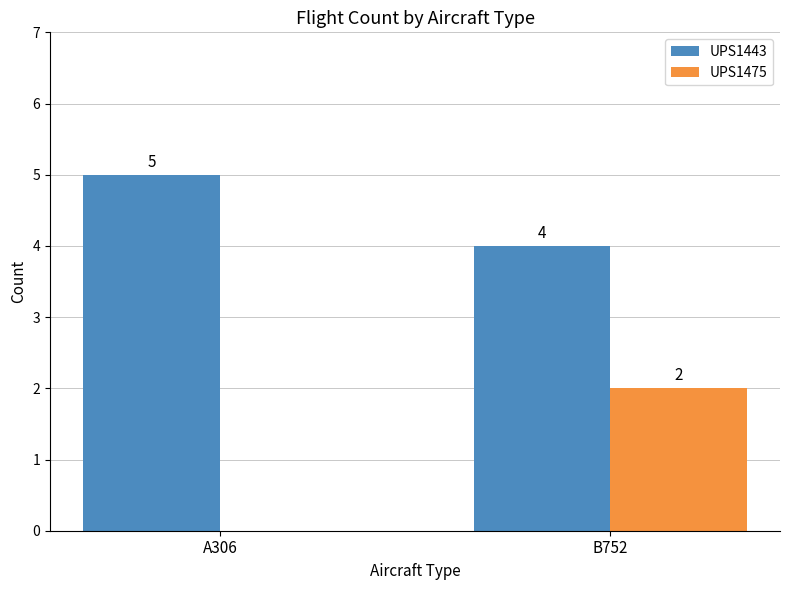

The value of UPS1443 at B752 is 4. True or false?

True